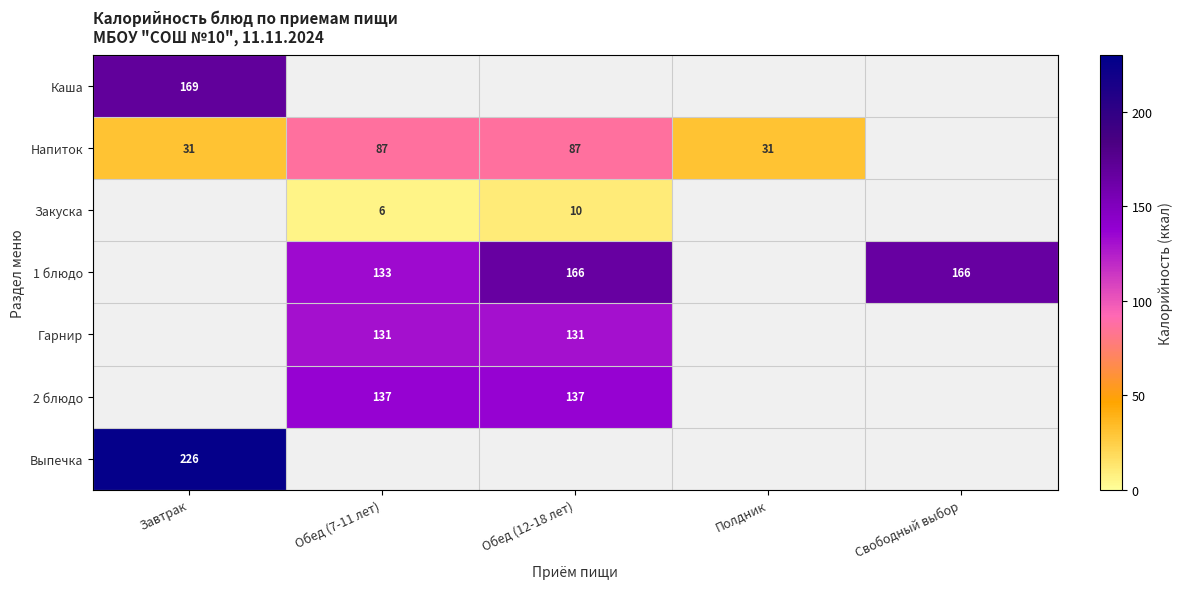

The value of Напиток at Полдник is 31. True or false?

True